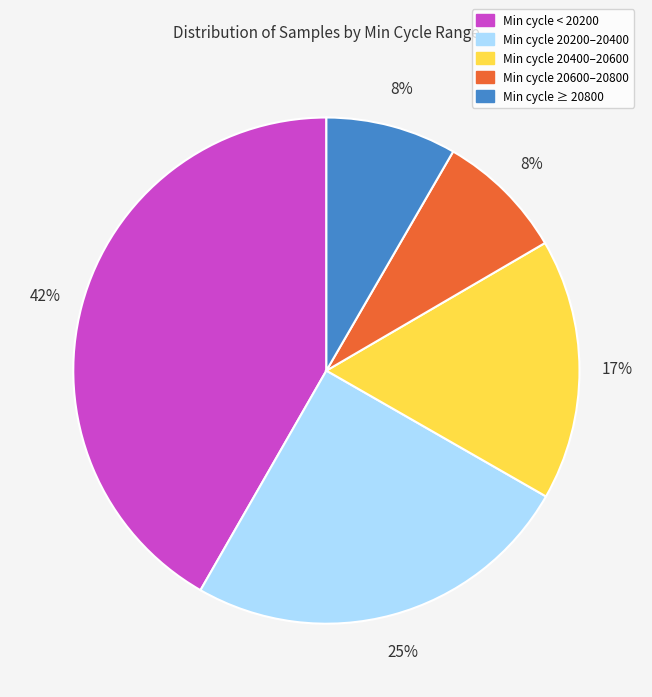

To the nearest percent, what is the average slice percentage?

20%